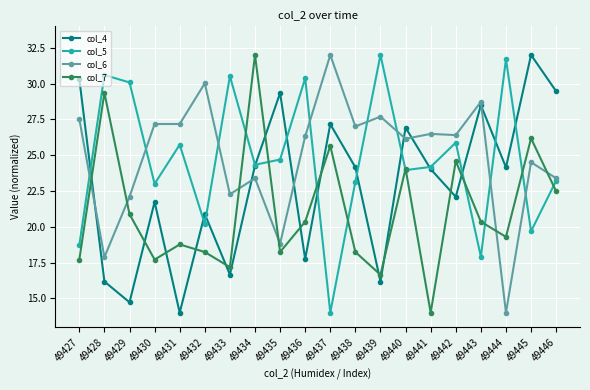

Does the chart have visible grid lines?

Yes